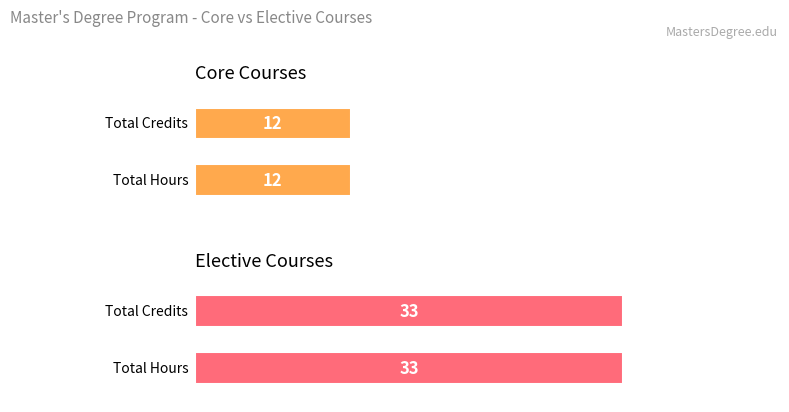

True or false: Core Courses has a value of 18 at Total Credits.

False